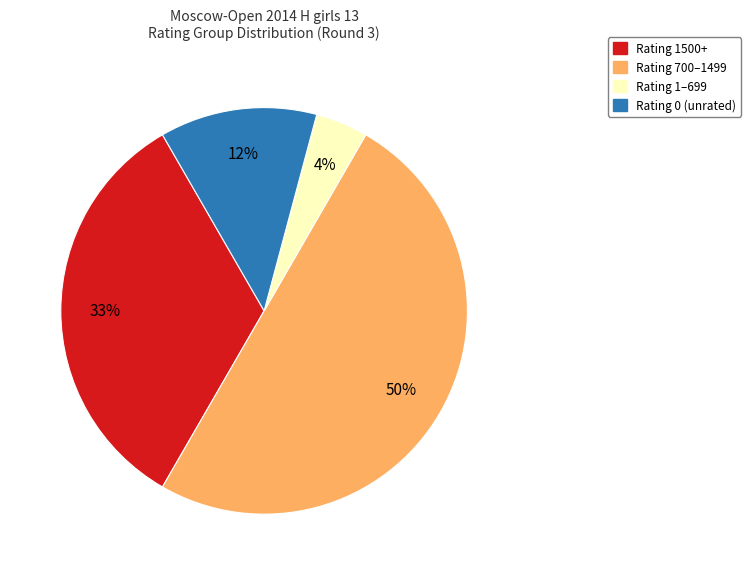

To the nearest percent, what is the difference between the largest and smallest slice percentages?

46%